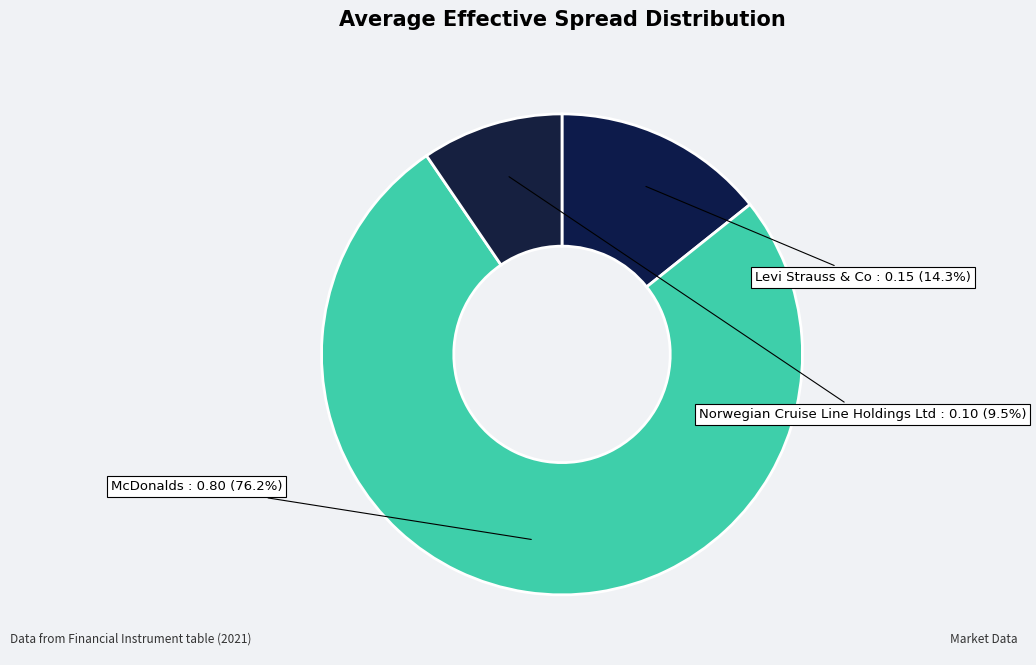

To the nearest percent, what is the difference between the largest and smallest slice percentages?

67%